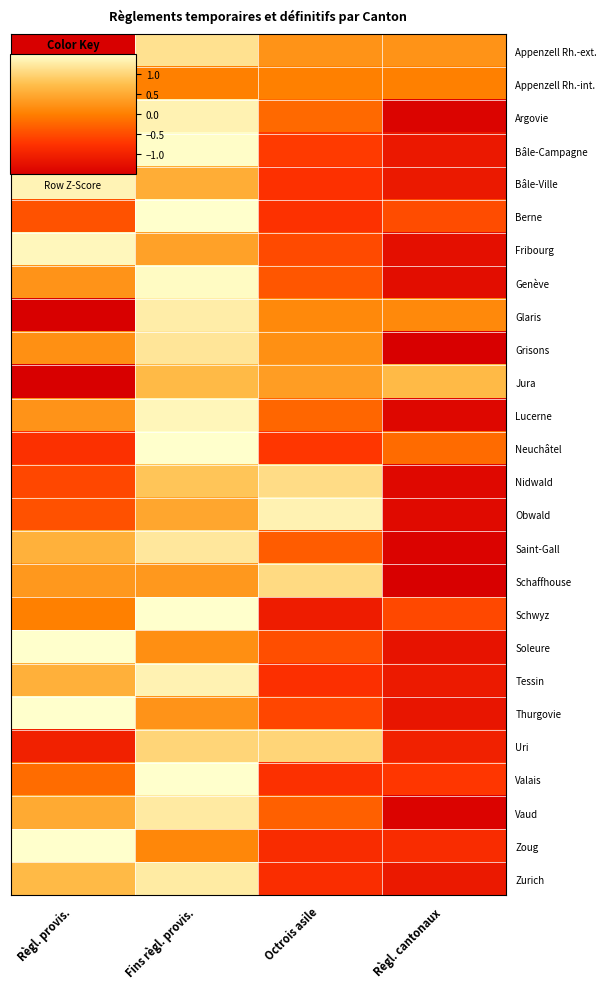

Reading right to left, list all the values displayed in this chart.

Appenzell Rh.-ext.: Règl. cantonaux=0.2	Octrois asile=0.2	Fins règl. provis.=1.1	Règl. provis.=-1.6
Appenzell Rh.-int.: Règl. cantonaux=0.0	Octrois asile=0.0	Fins règl. provis.=0.0	Règl. provis.=0.0
Argovie: Règl. cantonaux=-1.4	Octrois asile=-0.2	Fins règl. provis.=1.3	Règl. provis.=0.3
Bâle-Campagne: Règl. cantonaux=-1.1	Octrois asile=-0.7	Fins règl. provis.=1.5	Règl. provis.=0.3
Bâle-Ville: Règl. cantonaux=-1.1	Octrois asile=-0.8	Fins règl. provis.=0.5	Règl. provis.=1.4
Berne: Règl. cantonaux=-0.5	Octrois asile=-0.8	Fins règl. provis.=1.7	Règl. provis.=-0.4
Fribourg: Règl. cantonaux=-1.3	Octrois asile=-0.5	Fins règl. provis.=0.4	Règl. provis.=1.4
Genève: Règl. cantonaux=-1.3	Octrois asile=-0.4	Fins règl. provis.=1.5	Règl. provis.=0.2
Glaris: Règl. cantonaux=0.1	Octrois asile=0.1	Fins règl. provis.=1.3	Règl. provis.=-1.5
Grisons: Règl. cantonaux=-1.6	Octrois asile=0.2	Fins règl. provis.=1.2	Règl. provis.=0.2
Jura: Règl. cantonaux=0.7	Octrois asile=0.3	Fins règl. provis.=0.7	Règl. provis.=-1.7
Lucerne: Règl. cantonaux=-1.4	Octrois asile=-0.2	Fins règl. provis.=1.4	Règl. provis.=0.2
Neuchâtel: Règl. cantonaux=-0.2	Octrois asile=-0.7	Fins règl. provis.=1.7	Règl. provis.=-0.8
Nidwald: Règl. cantonaux=-1.4	Octrois asile=1.1	Fins règl. provis.=0.8	Règl. provis.=-0.5
Obwald: Règl. cantonaux=-1.3	Octrois asile=1.3	Fins règl. provis.=0.4	Règl. provis.=-0.4
Saint-Gall: Règl. cantonaux=-1.4	Octrois asile=-0.3	Fins règl. provis.=1.2	Règl. provis.=0.6
Schaffhouse: Règl. cantonaux=-1.6	Octrois asile=1.1	Fins règl. provis.=0.3	Règl. provis.=0.3
Schwyz: Règl. cantonaux=-0.5	Octrois asile=-1.1	Fins règl. provis.=1.6	Règl. provis.=0.0
Soleure: Règl. cantonaux=-1.2	Octrois asile=-0.5	Fins règl. provis.=0.2	Règl. provis.=1.5
Tessin: Règl. cantonaux=-1.1	Octrois asile=-0.8	Fins règl. provis.=1.3	Règl. provis.=0.6
Thurgovie: Règl. cantonaux=-1.2	Octrois asile=-0.6	Fins règl. provis.=0.2	Règl. provis.=1.5
Uri: Règl. cantonaux=-1.0	Octrois asile=1.0	Fins règl. provis.=1.0	Règl. provis.=-1.0
Valais: Règl. cantonaux=-0.7	Octrois asile=-0.8	Fins règl. provis.=1.7	Règl. provis.=-0.2
Vaud: Règl. cantonaux=-1.4	Octrois asile=-0.3	Fins règl. provis.=1.3	Règl. provis.=0.5
Zoug: Règl. cantonaux=-0.8	Octrois asile=-0.8	Fins règl. provis.=0.1	Règl. provis.=1.6
Zurich: Règl. cantonaux=-1.1	Octrois asile=-0.8	Fins règl. provis.=1.3	Règl. provis.=0.7